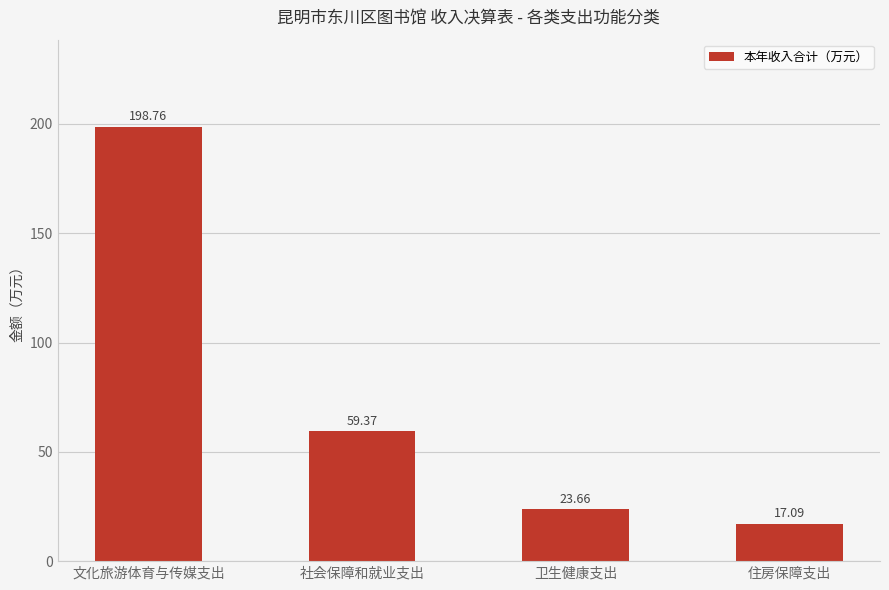

What is the smallest value displayed?

17.1